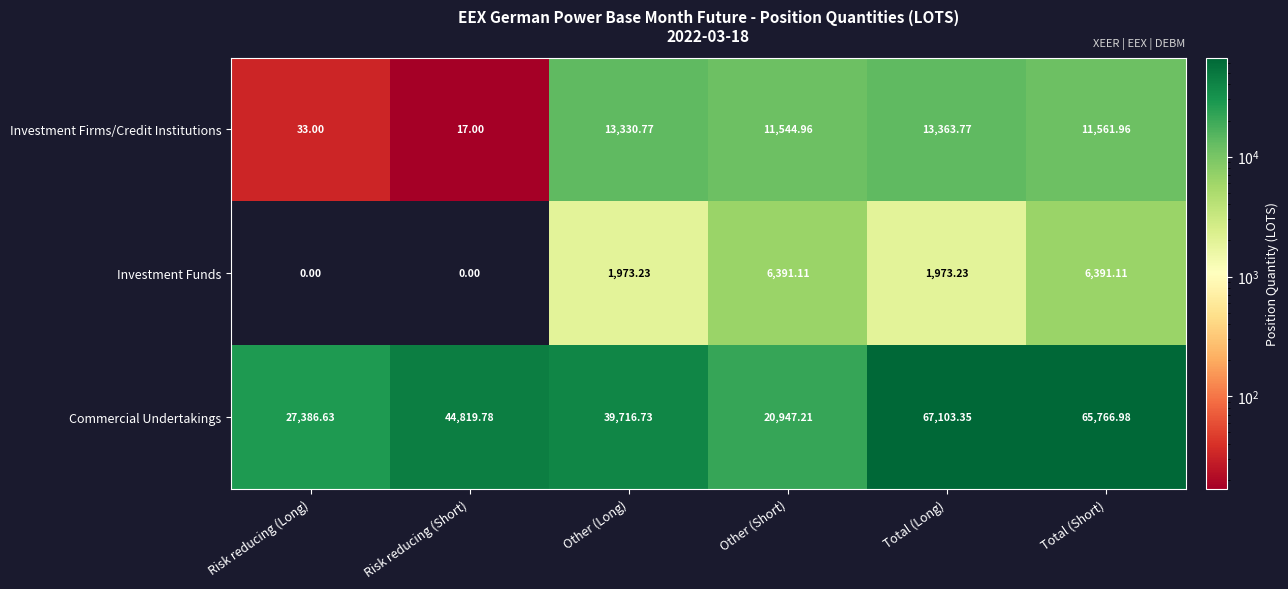

At which label does Investment Firms/Credit Institutions first exceed 11561?

Other (Long)